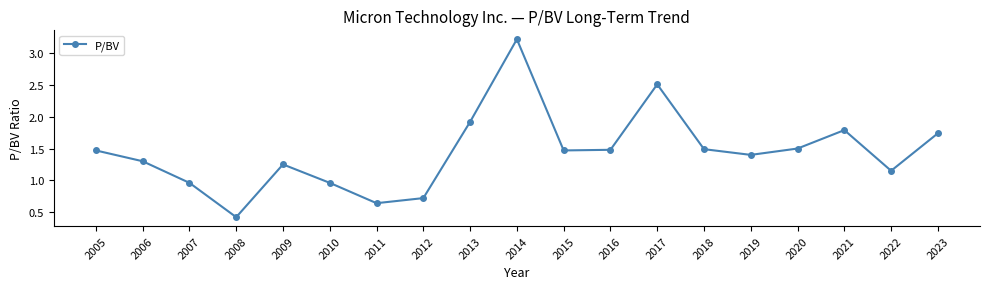

At which label does the data first exceed 1?

2005